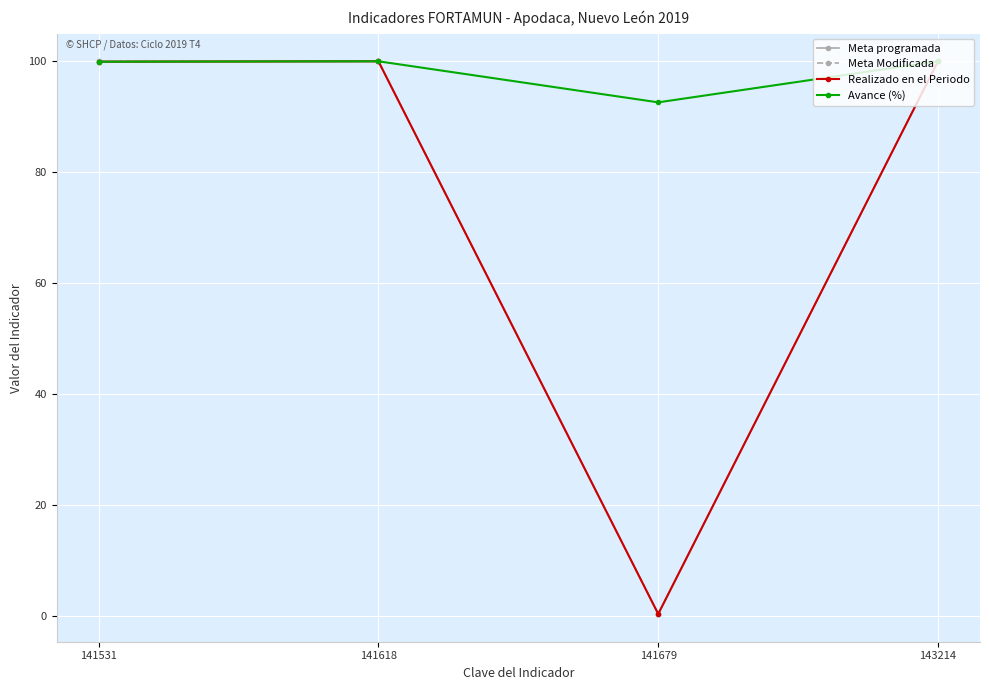

How many lines are shown in the chart?

4